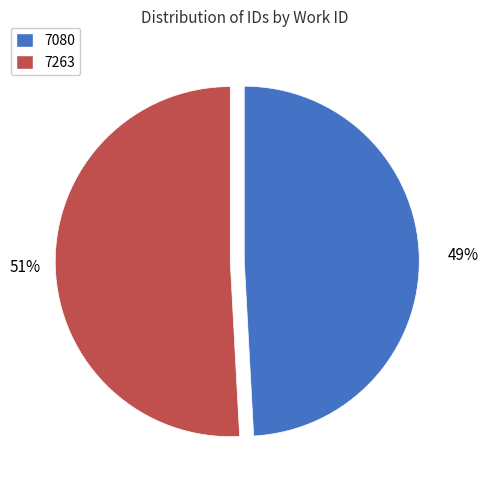

True or false: 7263 accounts for 56% of the total.

False